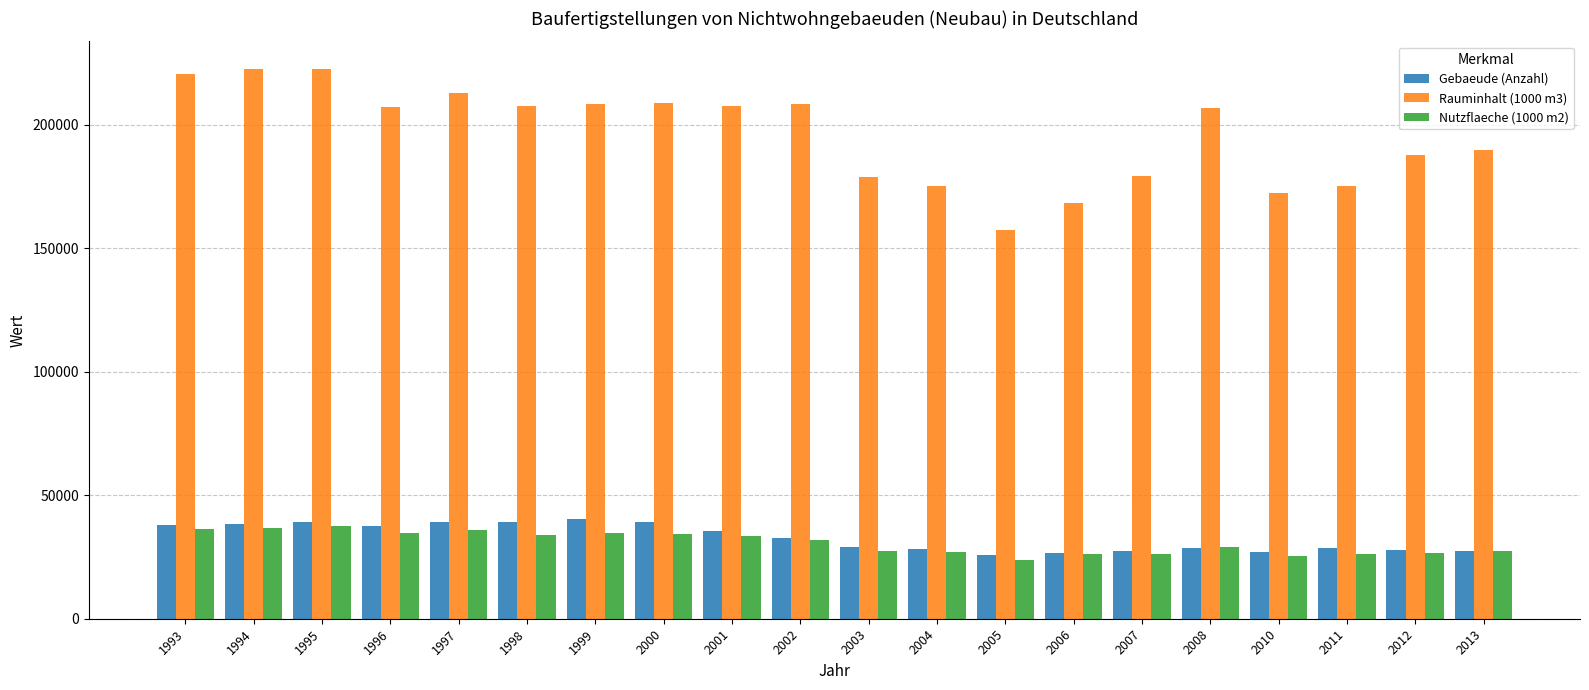

What is the average value of the Rauminhalt (1000 m3) series?

195807.8